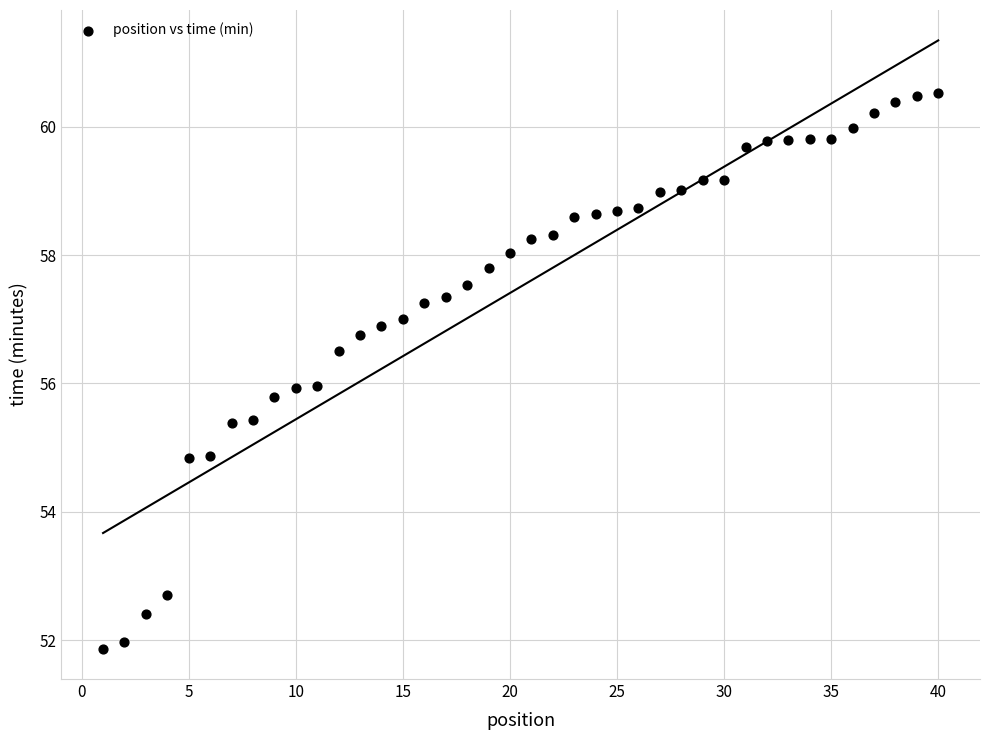

What is the range of Y values (max minus min)?

8.7